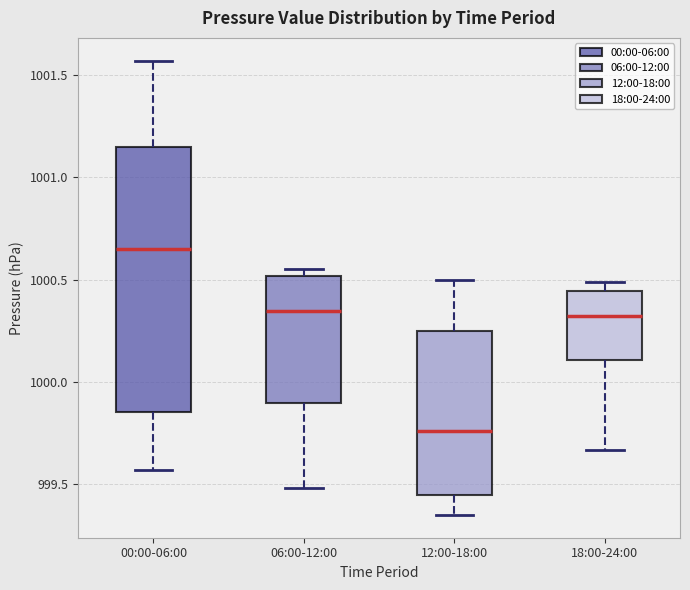

Where does the upper whisker of the box for 12:00-18:00 end on the y-axis? The values are not printed on the chart, so give them approximately, as read against the axis.

1000.50